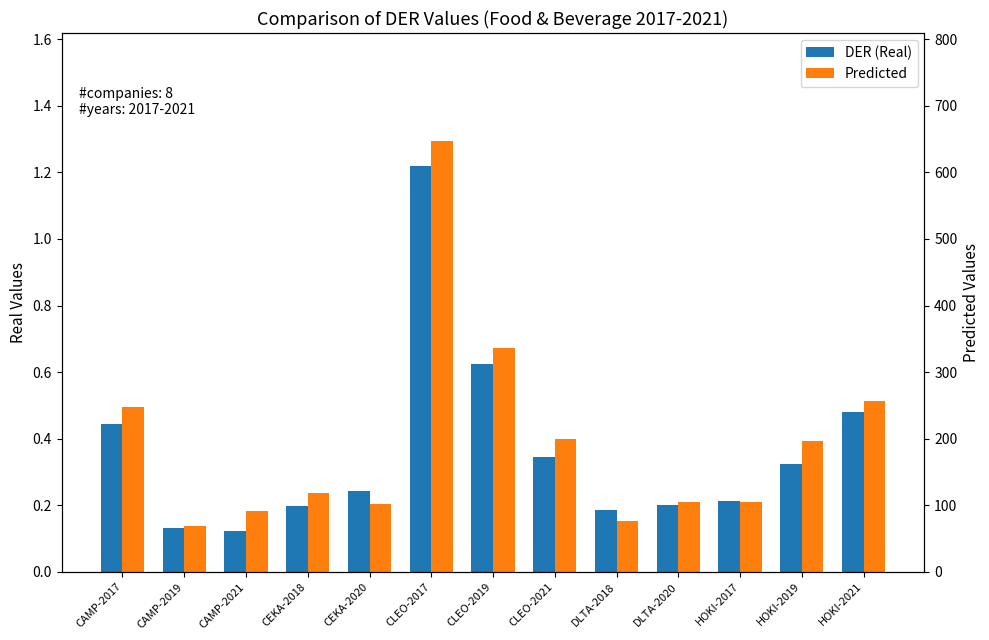

What is the average value of the DER (Real) series?

0.4